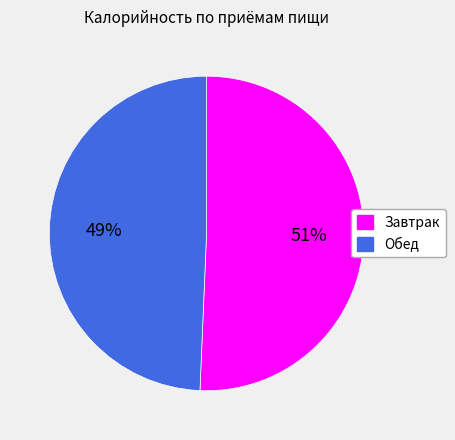

Combined, do Обед and Завтрак account for over 50%?

Yes